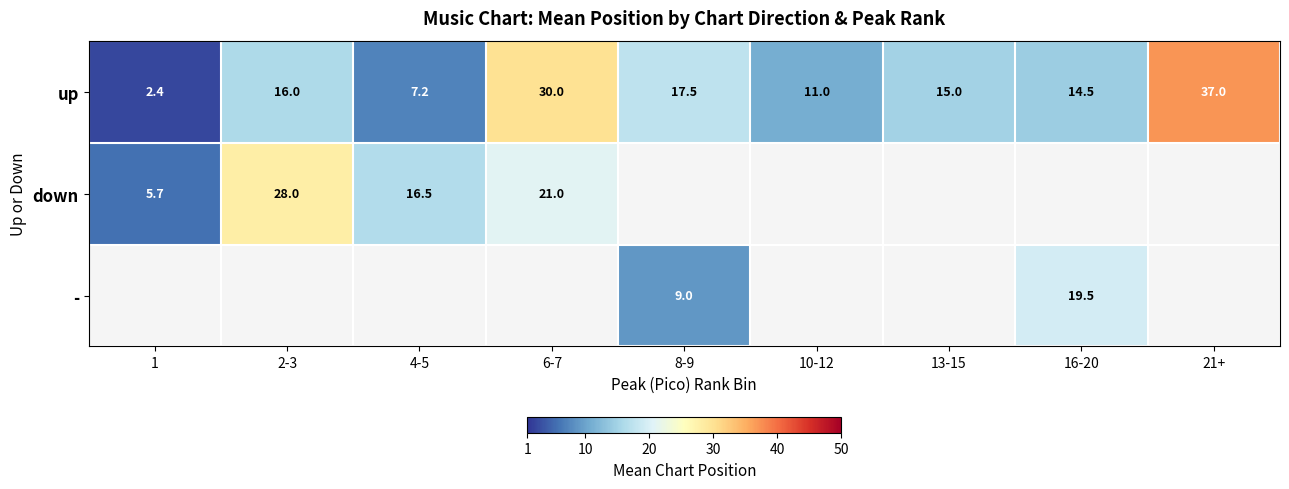

True or false: up has a value of 4.7 at 2-3.

False